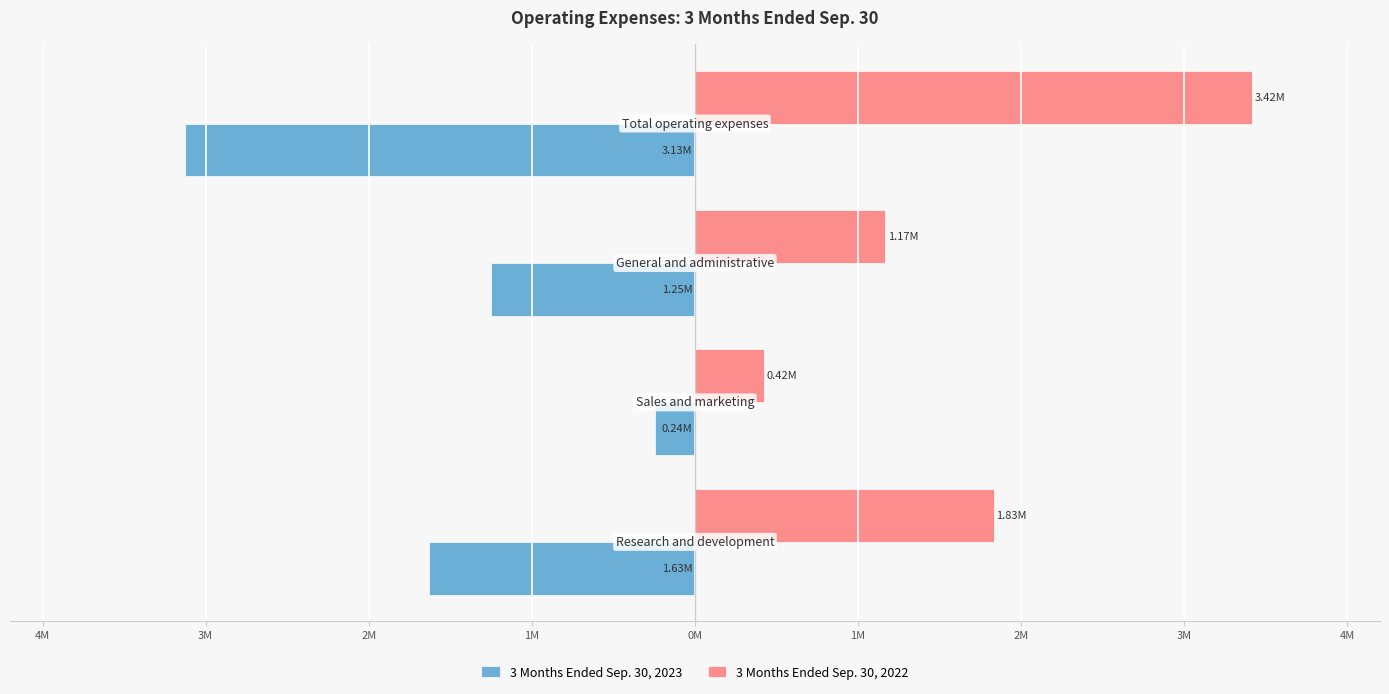

Which series has the largest range (max minus min)?

3 Months Ended Sep. 30, 2022